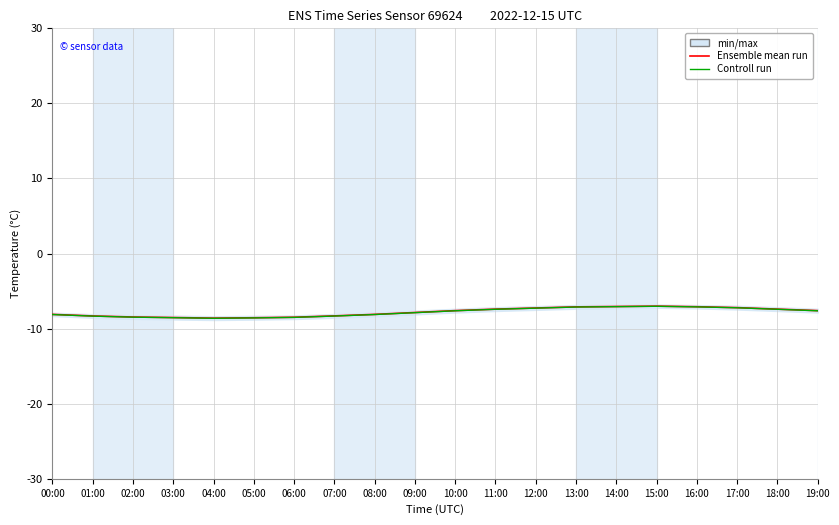

What are all the series names shown in the legend?

Ensemble mean run, Controll run